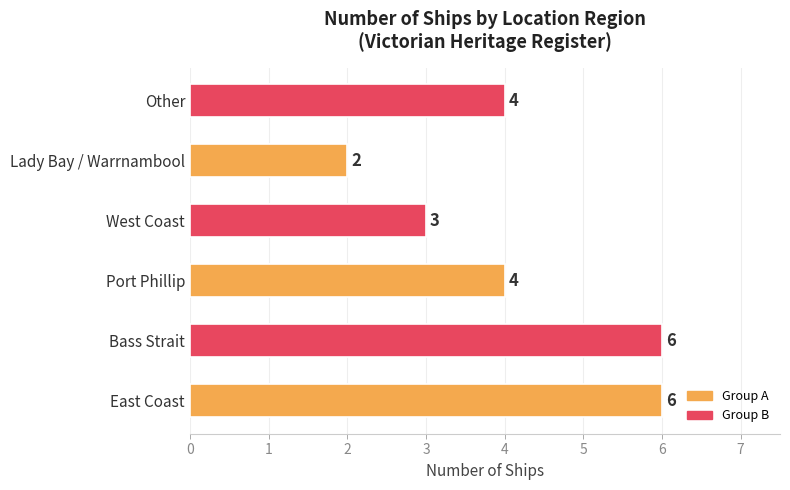

What is the smallest value displayed?

2